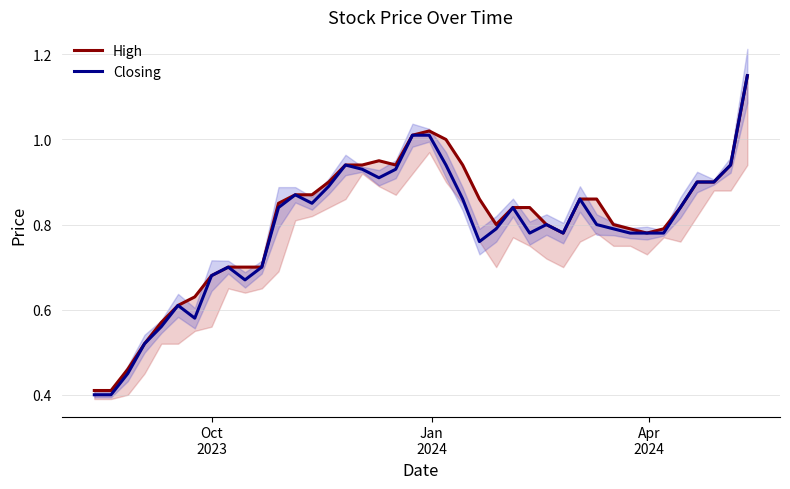

What is the minimum value for High?

0.4